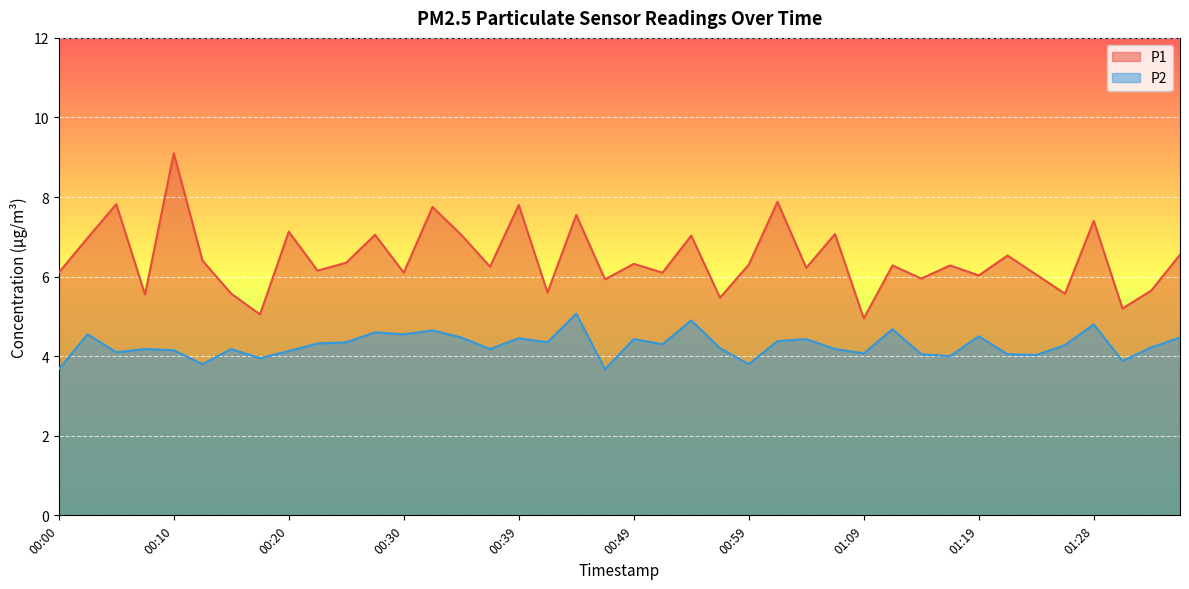

What is the value of the P1 point at the 11th from the left?

6.3